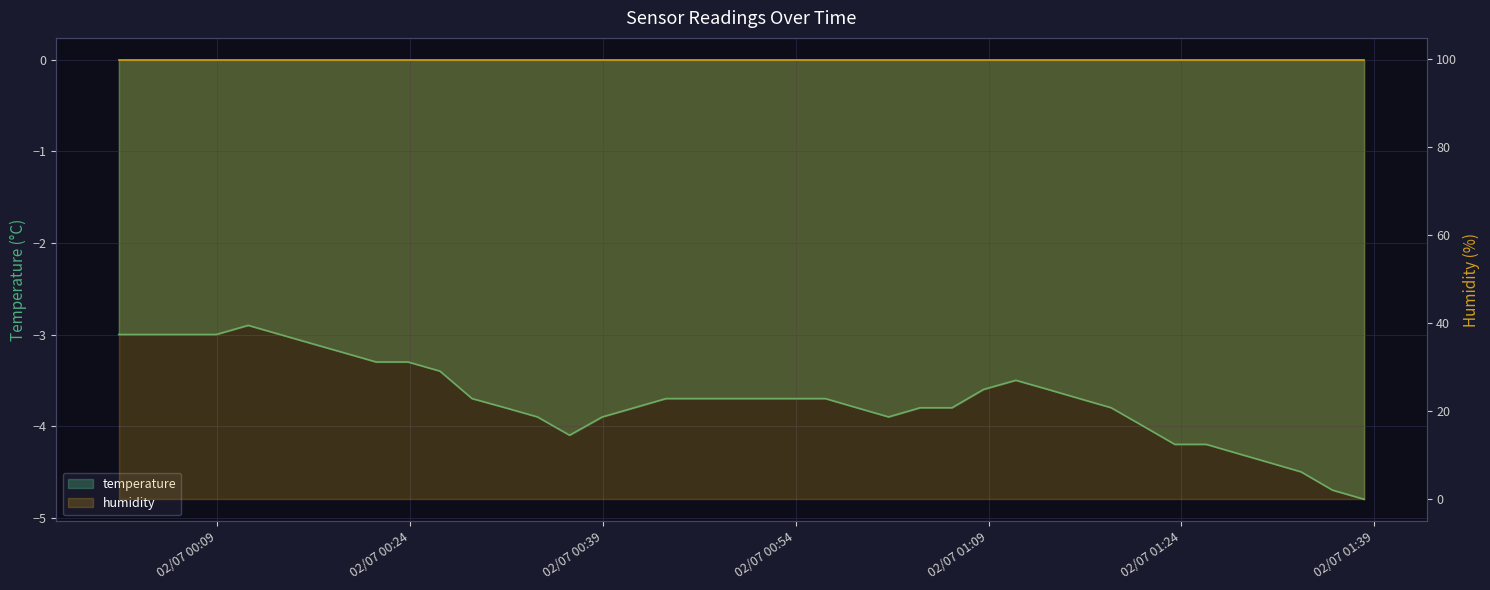

Between 02/07 01:39 and 33, which is larger?

02/07 01:39